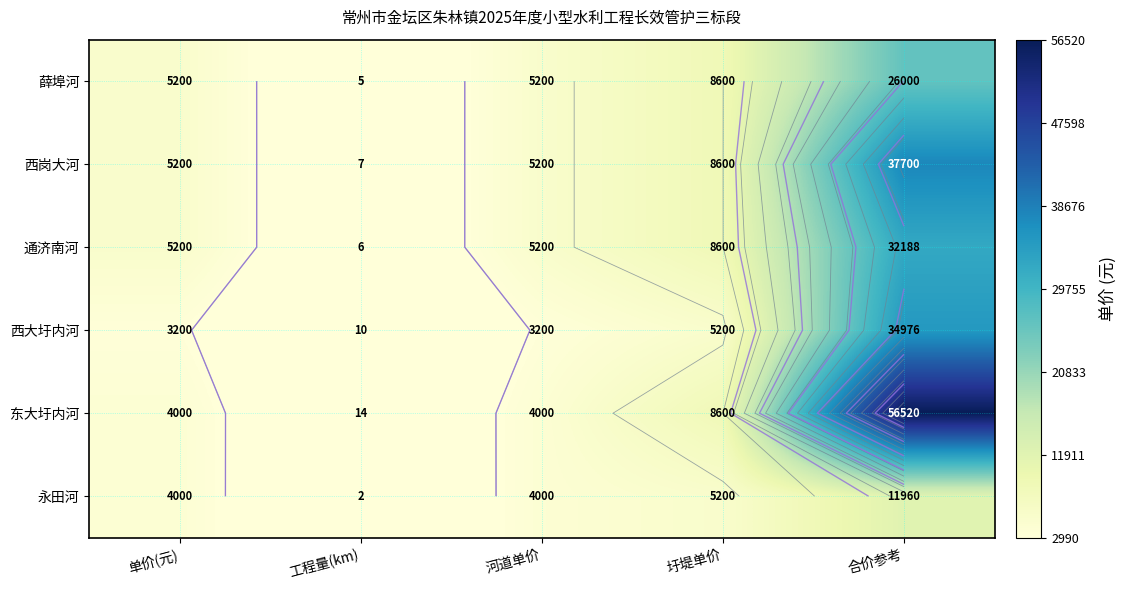

The value of 薛埠河 at 圩堤单价 is 15414.1. True or false?

False